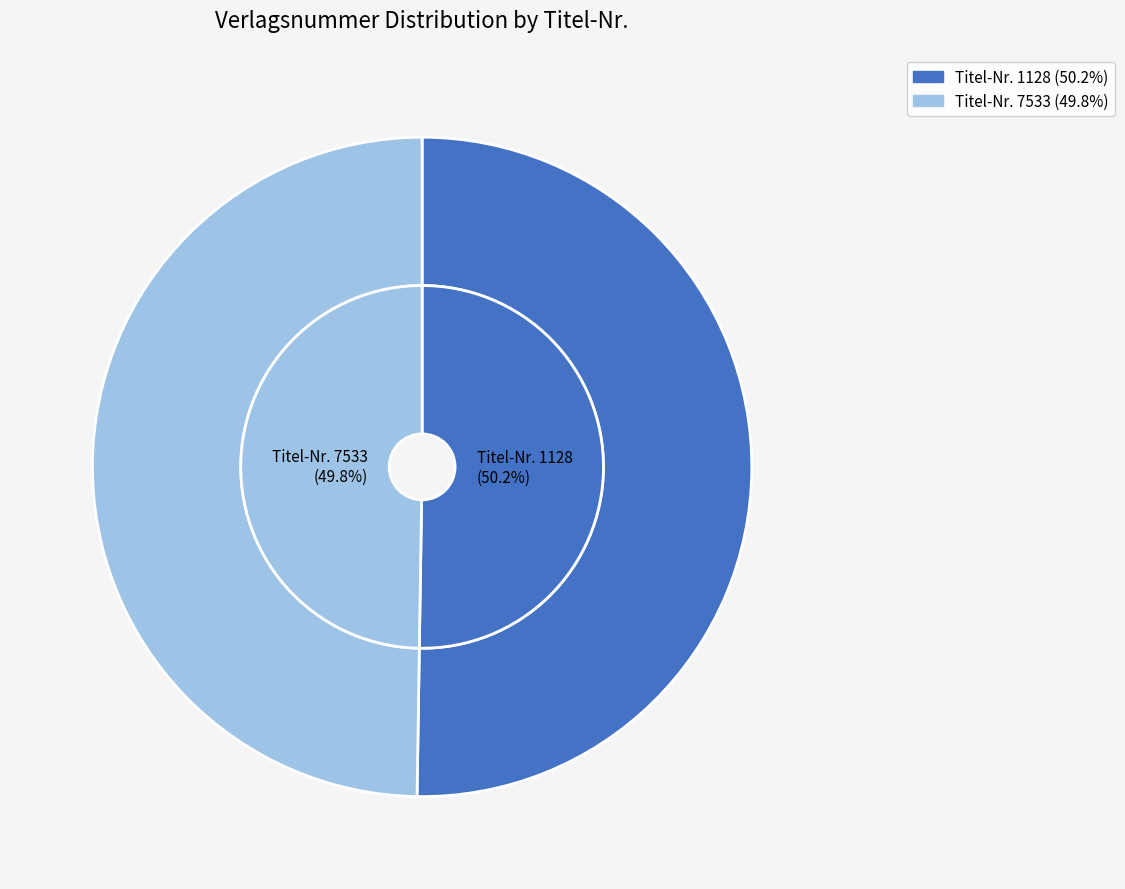

Rank the categories by value from lowest to highest.

7533, 1128